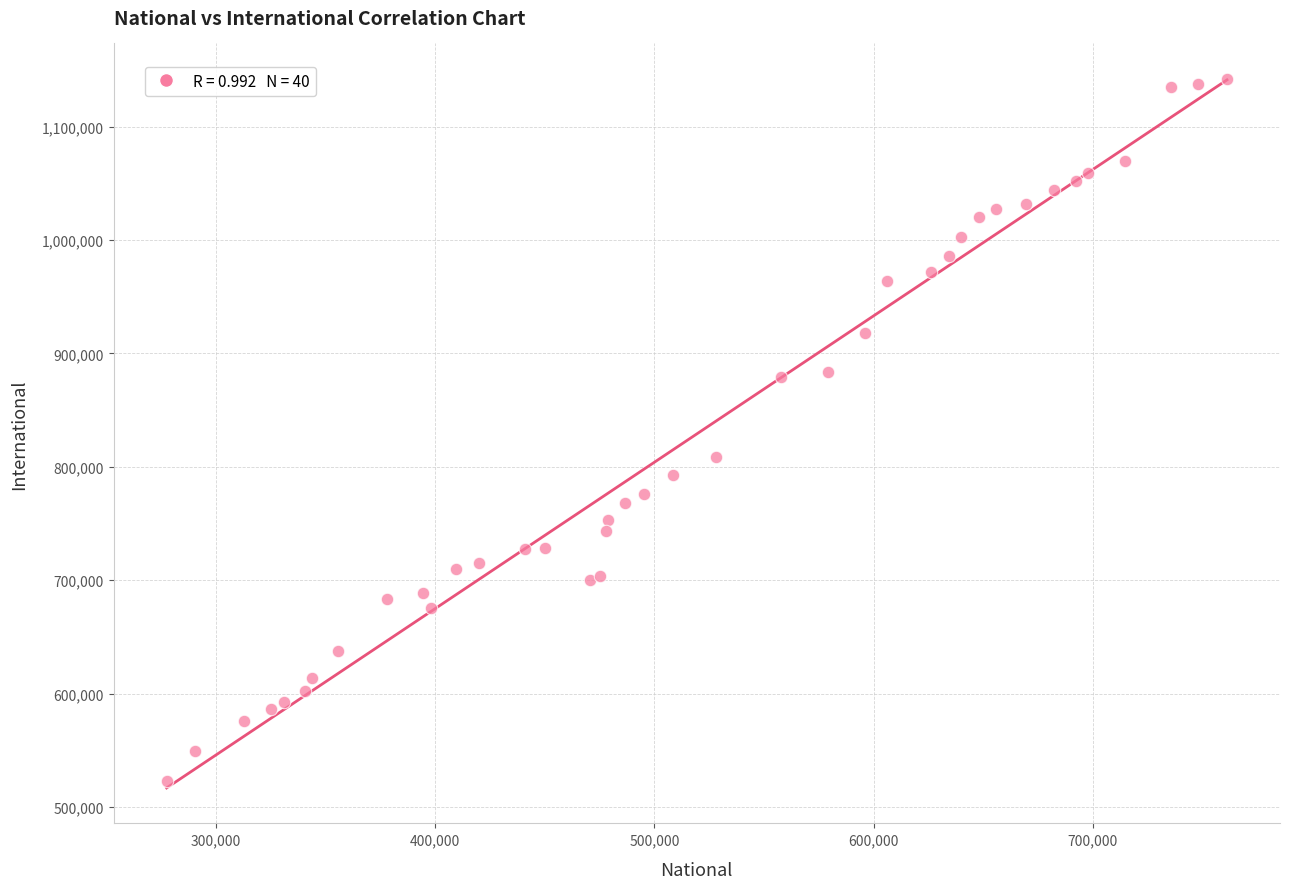

What Y value in the scatter plot is closest to 832586?

809120